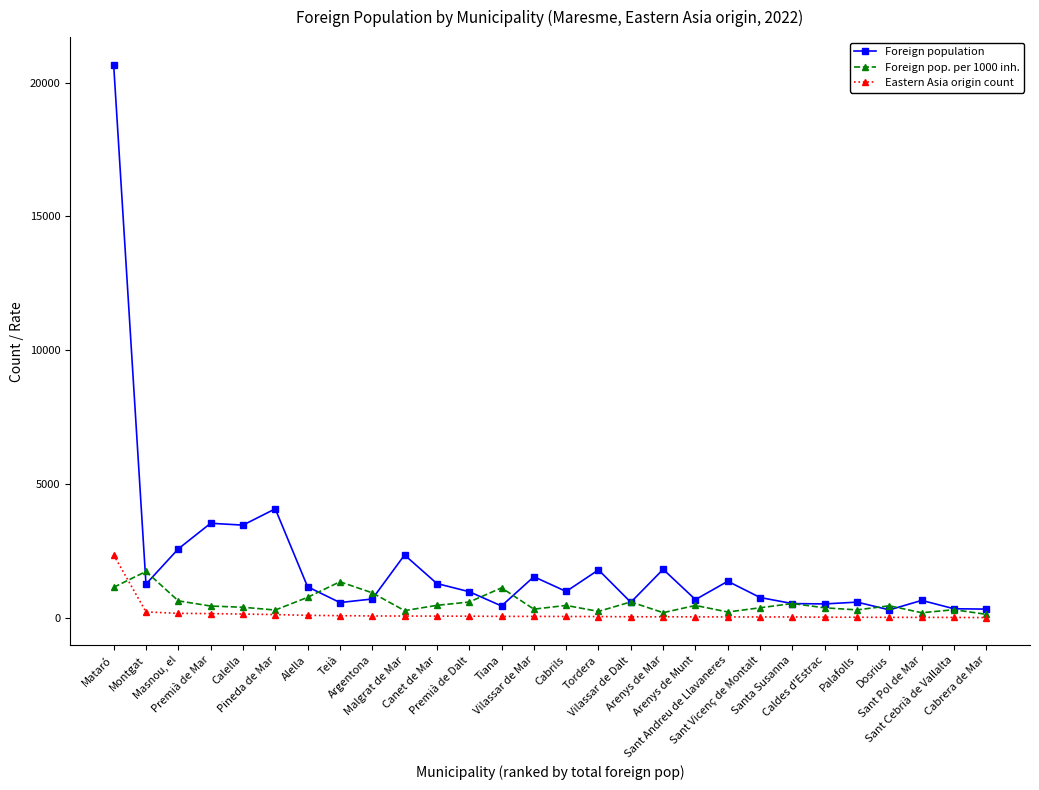

How many values in the Foreign population series are below 981?

14